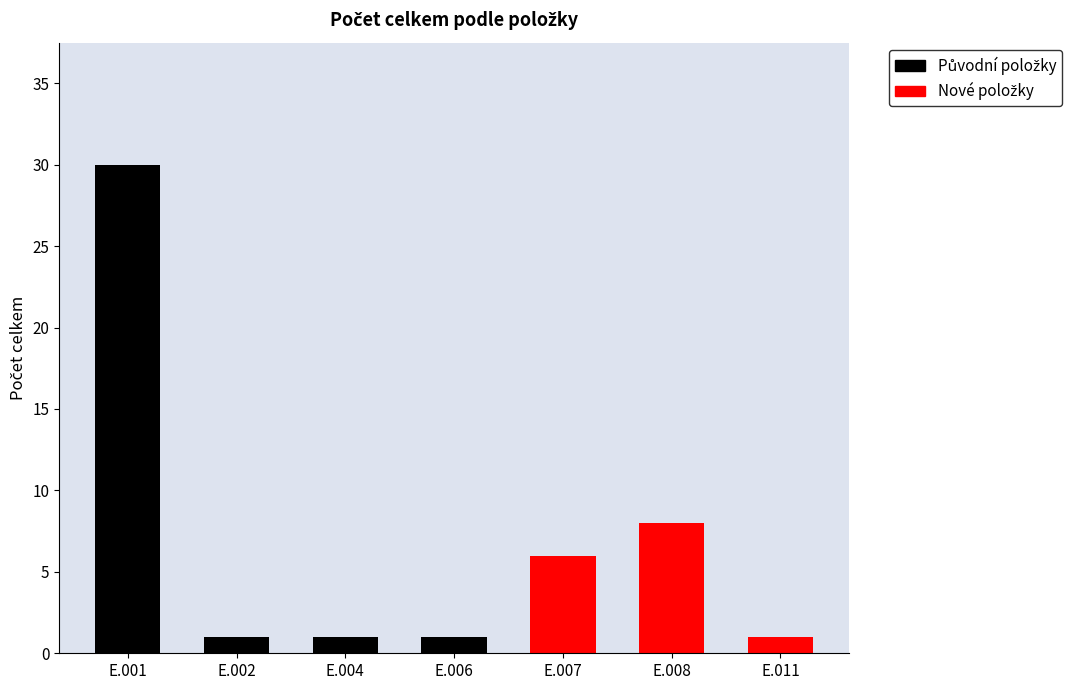

At which category does the chart reach its minimum across all series?

E.002